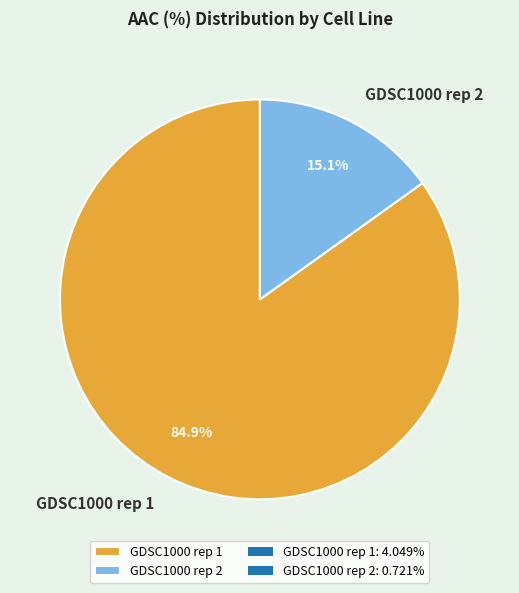

To the nearest percent, what portion does GDSC1000 rep 2 represent?

15%